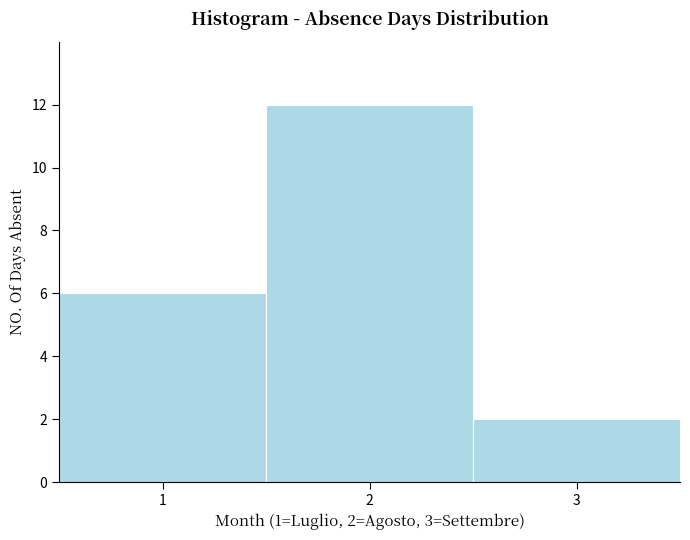

Which range on the x-axis has the tallest bar?

1.5 to 2.5